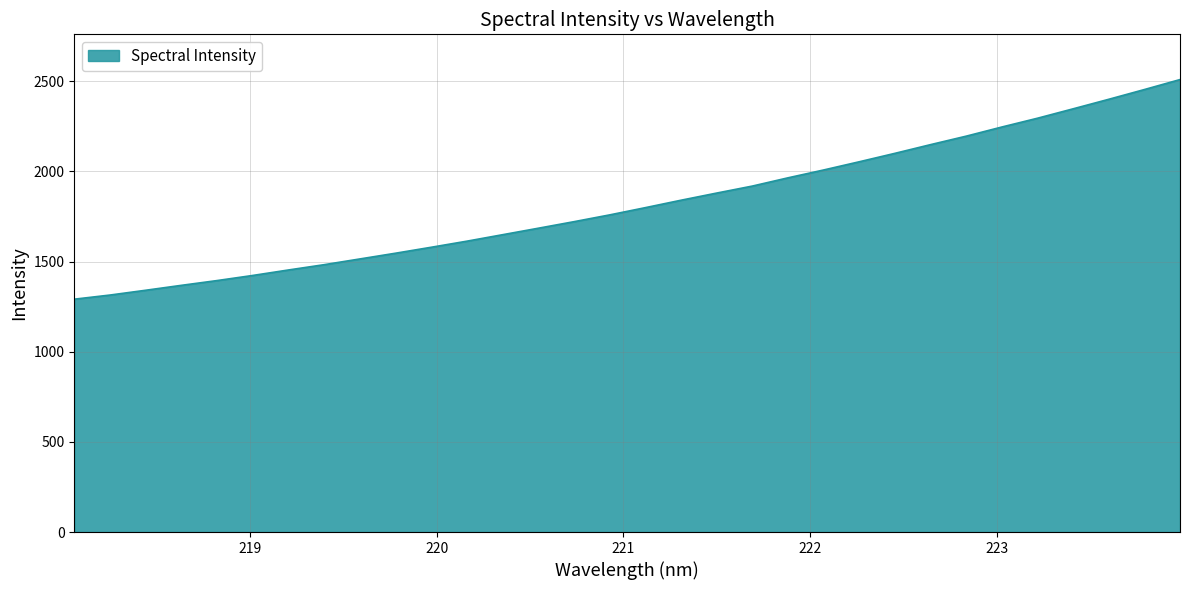

What is the minimum value shown in the chart?

1291.3